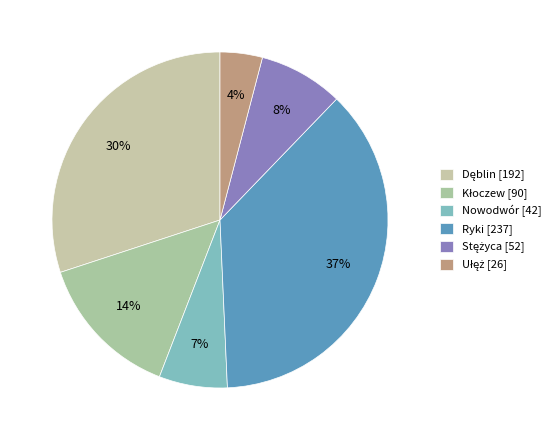

How much of the chart is everything except Dęblin?

70.0%